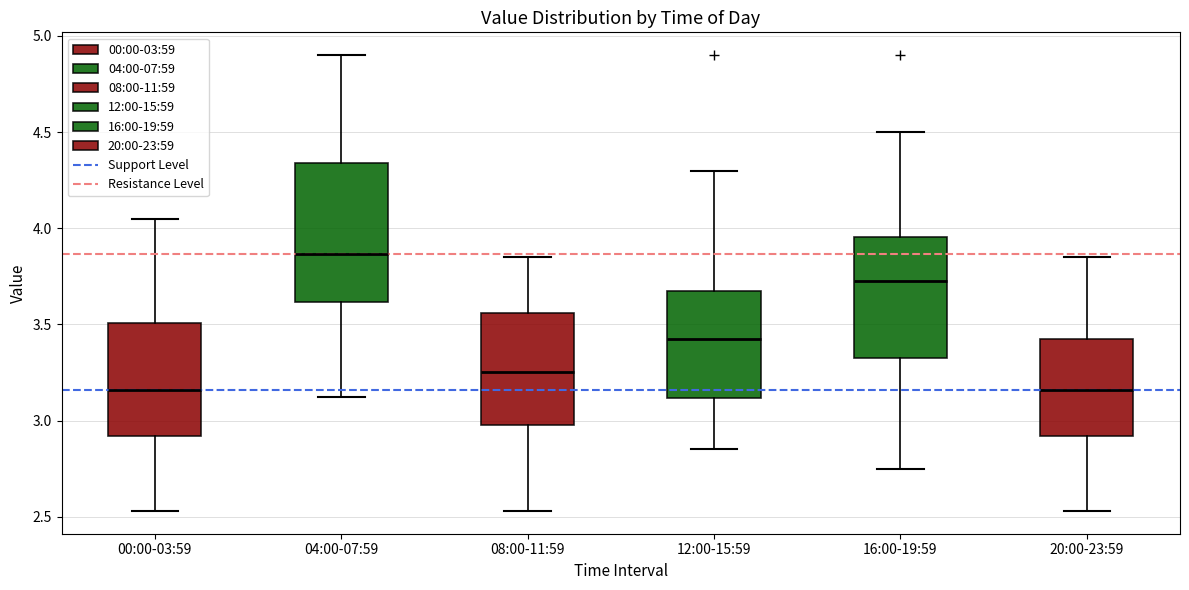

Comparing the boxes themselves (not the whiskers), which one is the tallest?

04:00-07:59